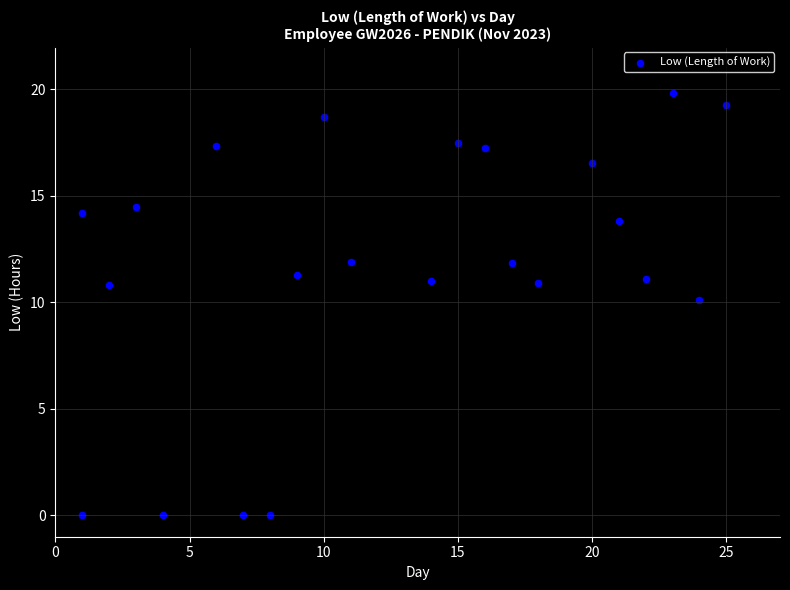

What Y value in the scatter plot is closest to 9?

10.1